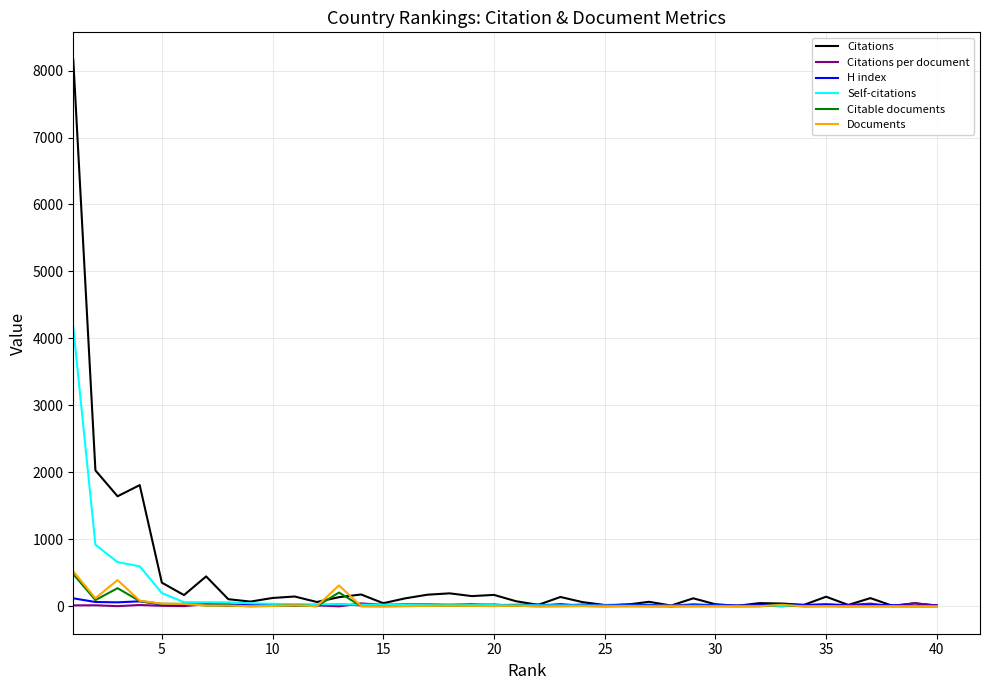

Which series has the widest spread of values?

Citations